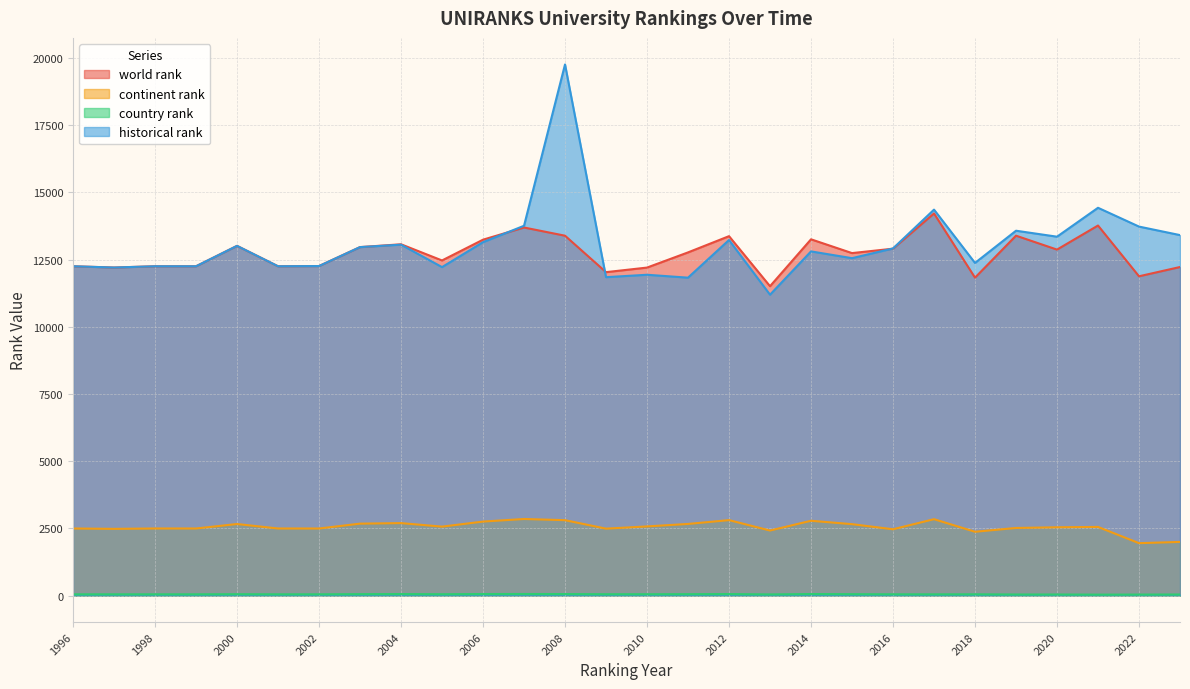

Reading left to right, what are all the values shown in this chart?

world rank: 1996=12251.0	1997=12204.0	1998=12251.0	1999=12251.0	2000=13010.0	2001=12251.0	2002=12259.0	2003=12964.0	2004=13069.0	2005=12467.0	2006=13240.0	2007=13693.0	2008=13388.0	2009=12032.0	2010=12202.0	2011=12767.0	2012=13371.0	2013=11509.0	2014=13254.0	2015=12741.0	2016=12905.0	2017=14216.0	2018=11827.0	2019=13389.0	2020=12871.0	2021=13767.0	2022=11878.0	2023=12223.0
continent rank: 1996=2494.0	1997=2480.0	1998=2494.0	1999=2494.0	2000=2660.0	2001=2494.0	2002=2493.0	2003=2674.0	2004=2694.0	2005=2563.0	2006=2751.0	2007=2847.0	2008=2803.0	2009=2488.0	2010=2571.0	2011=2663.0	2012=2805.0	2013=2418.0	2014=2781.0	2015=2655.0	2016=2465.0	2017=2840.0	2018=2372.0	2019=2513.0	2020=2539.0	2021=2552.0	2022=1948.0	2023=1994.0
country rank: 1996=45.0	1997=45.0	1998=45.0	1999=45.0	2000=49.0	2001=45.0	2002=45.0	2003=51.0	2004=54.0	2005=48.0	2006=55.0	2007=56.0	2008=54.0	2009=48.0	2010=48.0	2011=50.0	2012=54.0	2013=41.0	2014=55.0	2015=50.0	2016=45.0	2017=44.0	2018=45.0	2019=38.0	2020=38.0	2021=33.0	2022=35.0	2023=38.0
historical rank: 1996=12251.0	1997=12204.0	1998=12251.0	1999=12251.0	2000=13010.0	2001=12251.0	2002=12259.0	2003=12964.0	2004=13054.5	2005=12219.5	2006=13147.5	2007=13757.5	2008=19760.5	2009=11845.0	2010=11935.0	2011=11826.5	2012=13228.0	2013=11192.5	2014=12804.0	2015=12552.0	2016=12914.0	2017=14358.5	2018=12375.0	2019=13573.5	2020=13351.5	2021=14427.0	2022=13727.5	2023=13410.5